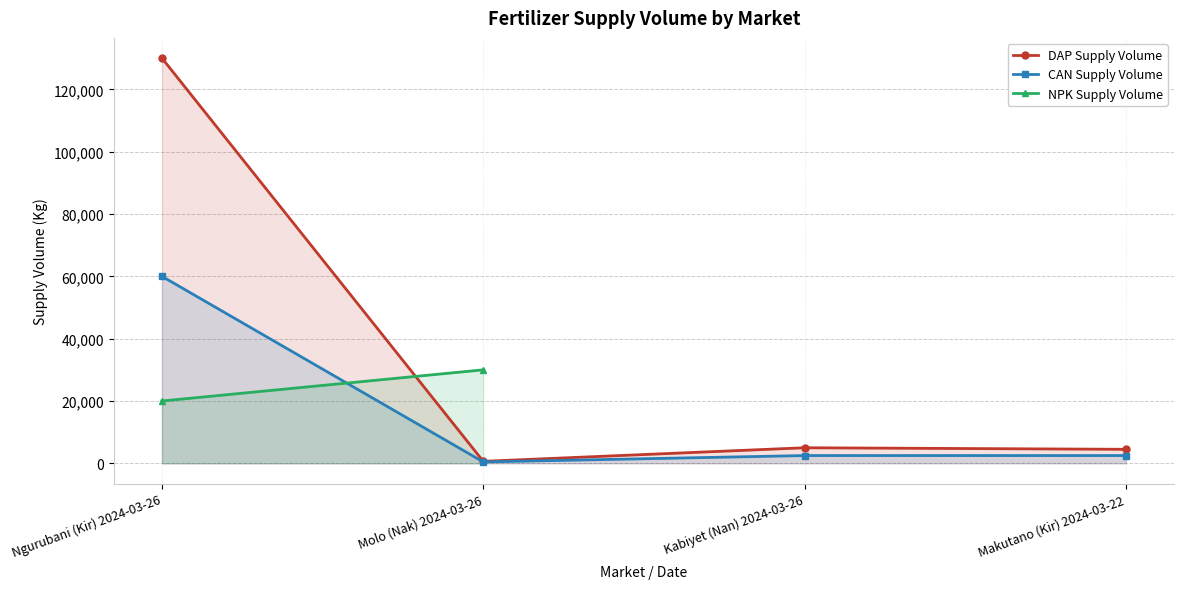

Where is the first local minimum for DAP Supply Volume?

Molo (Nak) 2024-03-26